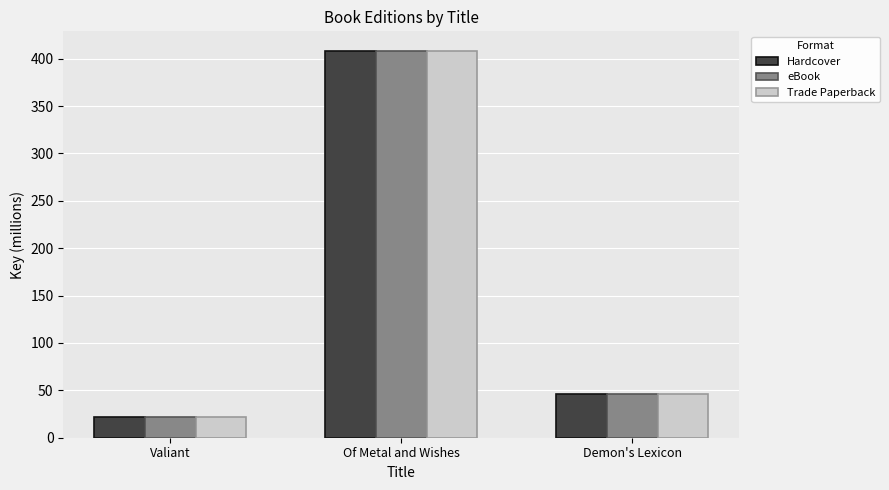

At which category is the sum across all series the highest?

Of Metal and Wishes